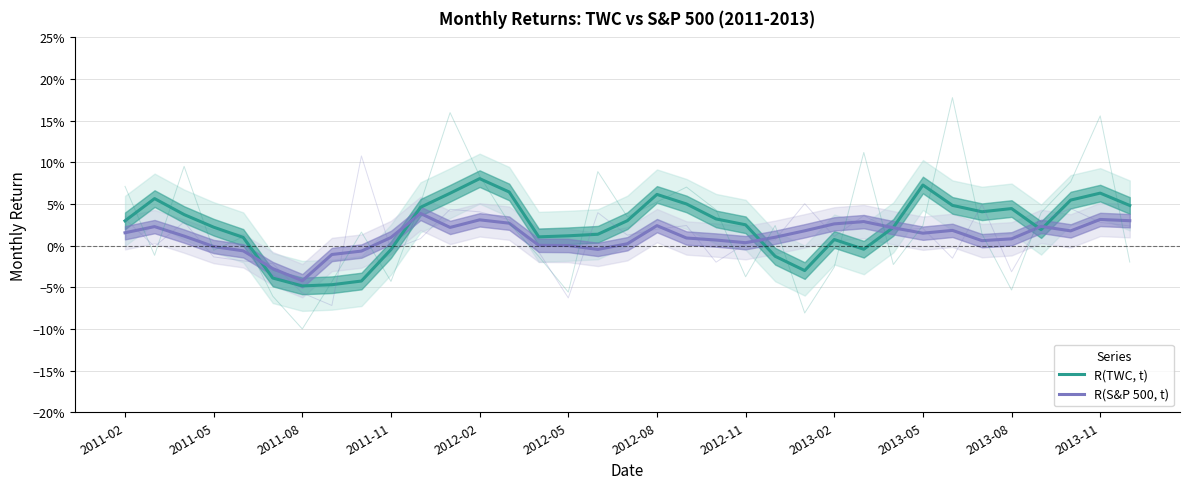

What is the sum of all R(TWC, t) values?

0.8